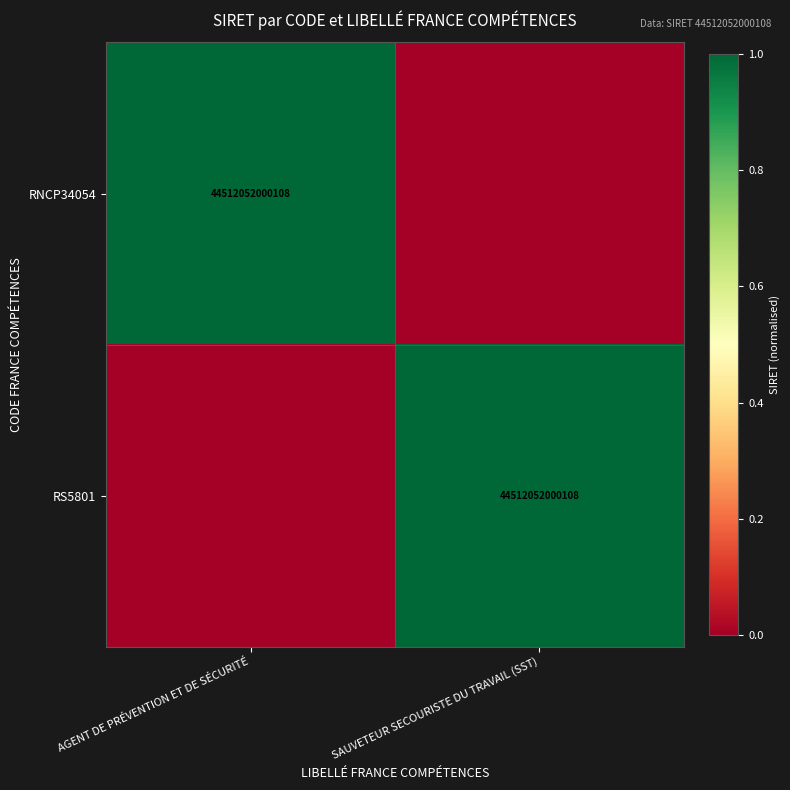

Is it true that RS5801 equals 77922722939225 at SAUVETEUR SECOURISTE DU TRAVAIL (SST)?

False